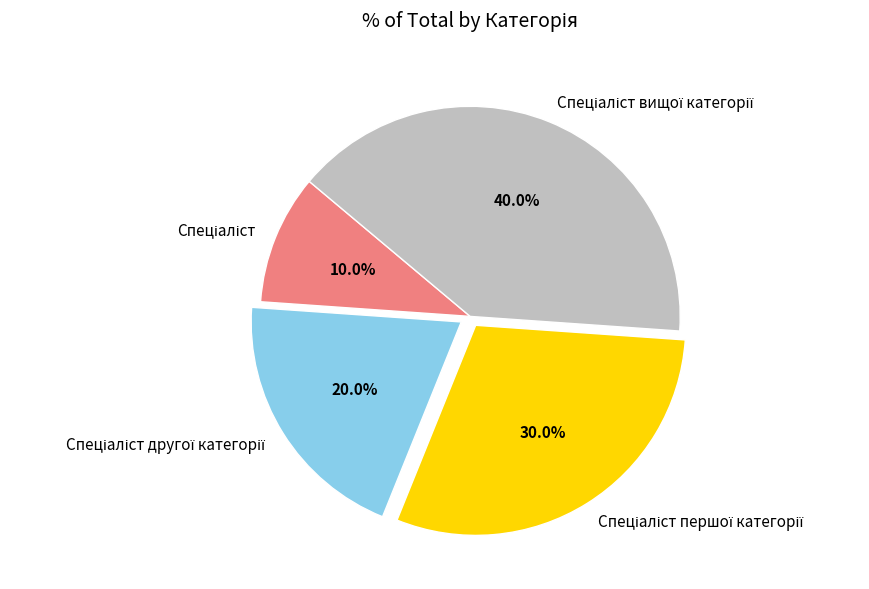

Is there any slice that represents more than half of the pie?

No